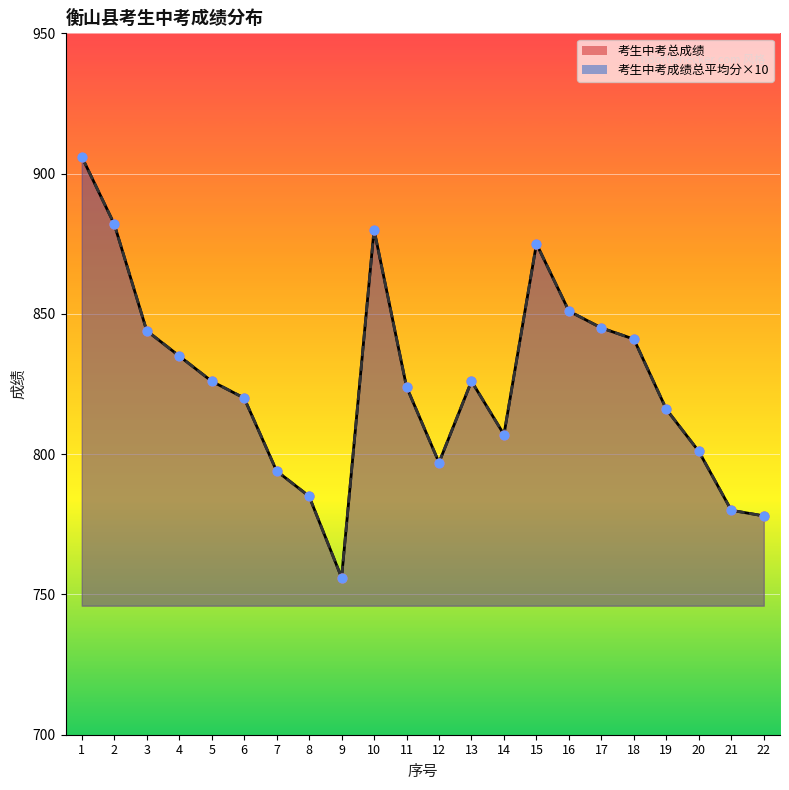

At how many categories does at least one series exceed 839?

8